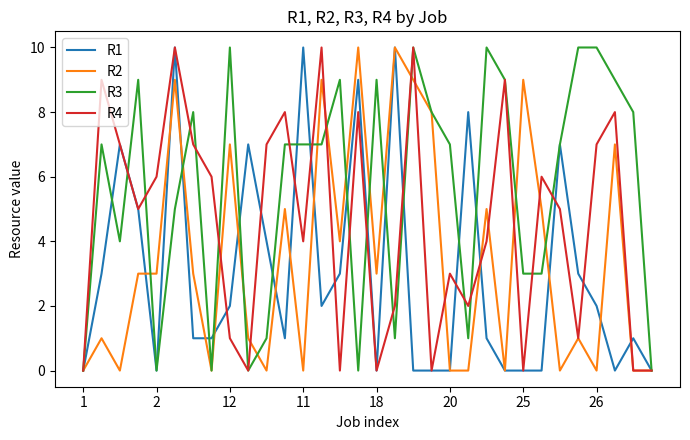

How many lines are shown in the chart?

4